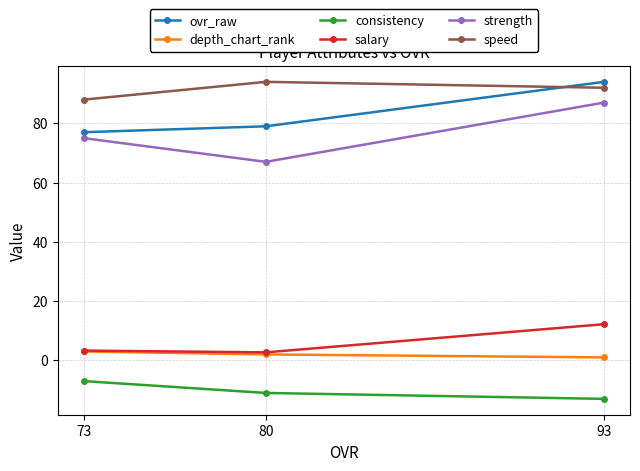

Between 80 and 73, which series saw the biggest shift?

strength